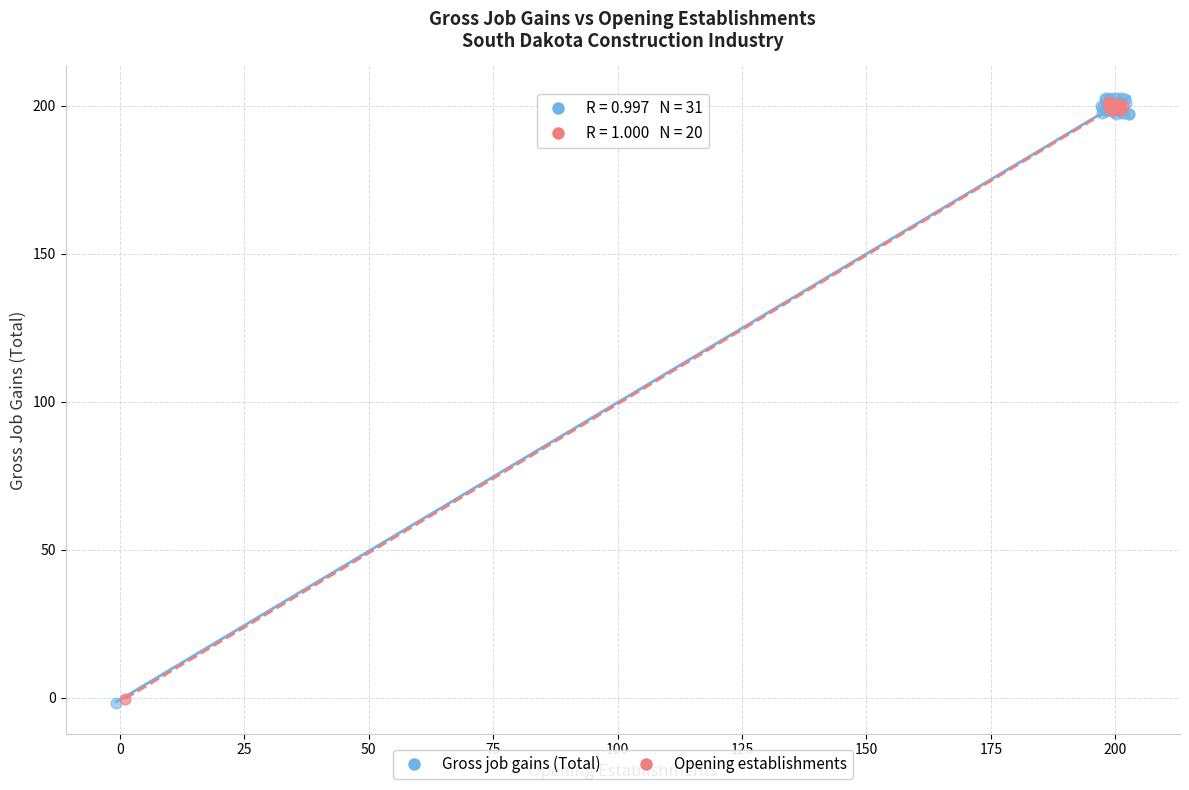

Which series has the largest Y range (max minus min)?

Gross job gains (Total)